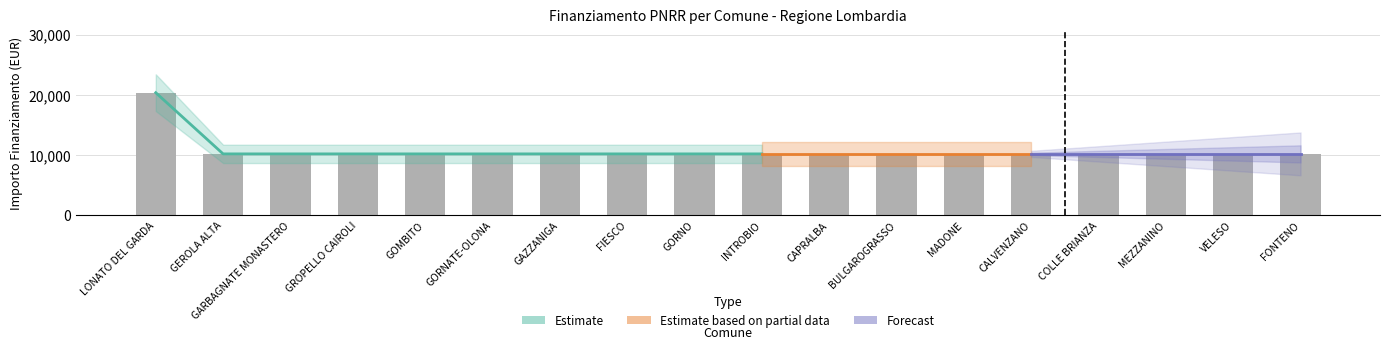

True or false: IMPORTO FINANZIAMENTO REGIS has a value of 10172 at FIESCO.

True